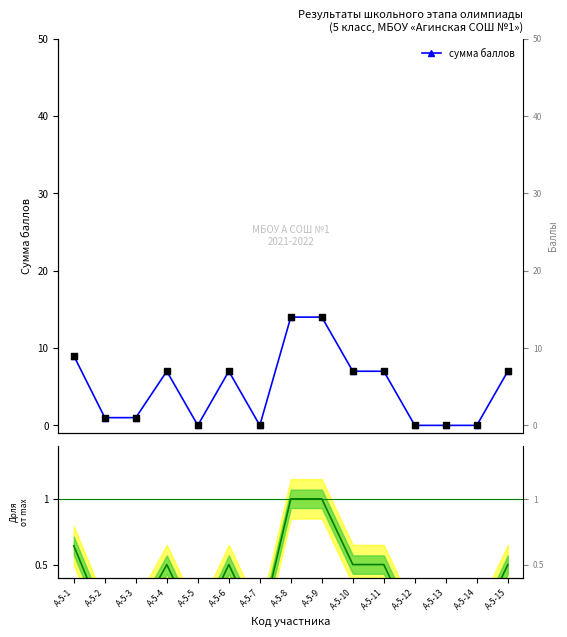

Which series reaches the maximum Y coordinate?

сумма баллов